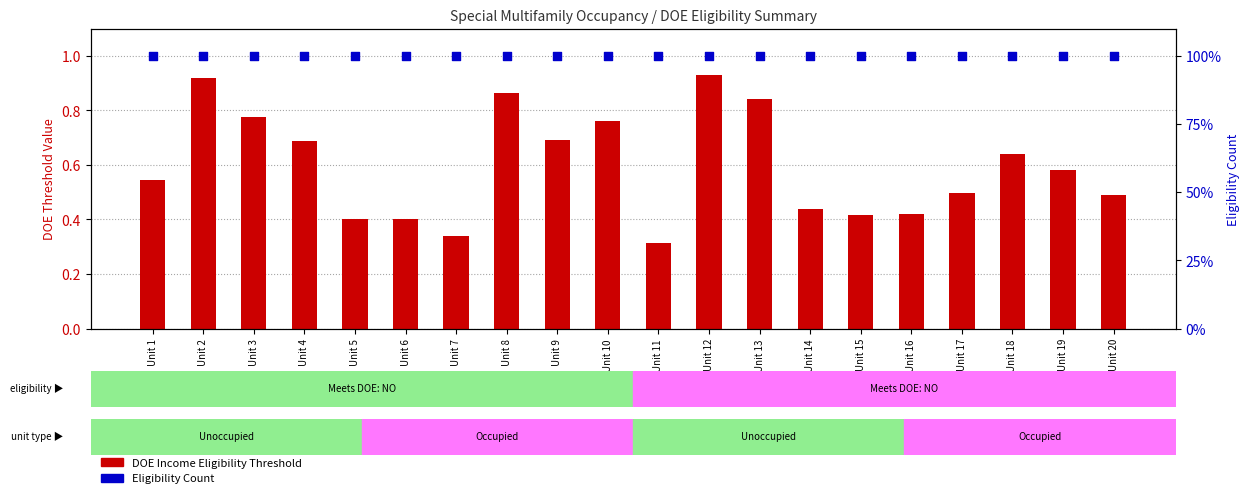

At which category is the sum across all series the highest?

Unit 12